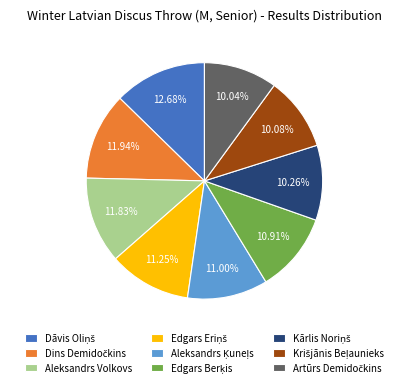

Is it true that Aleksandrs Volkovs is 2% of the pie?

False